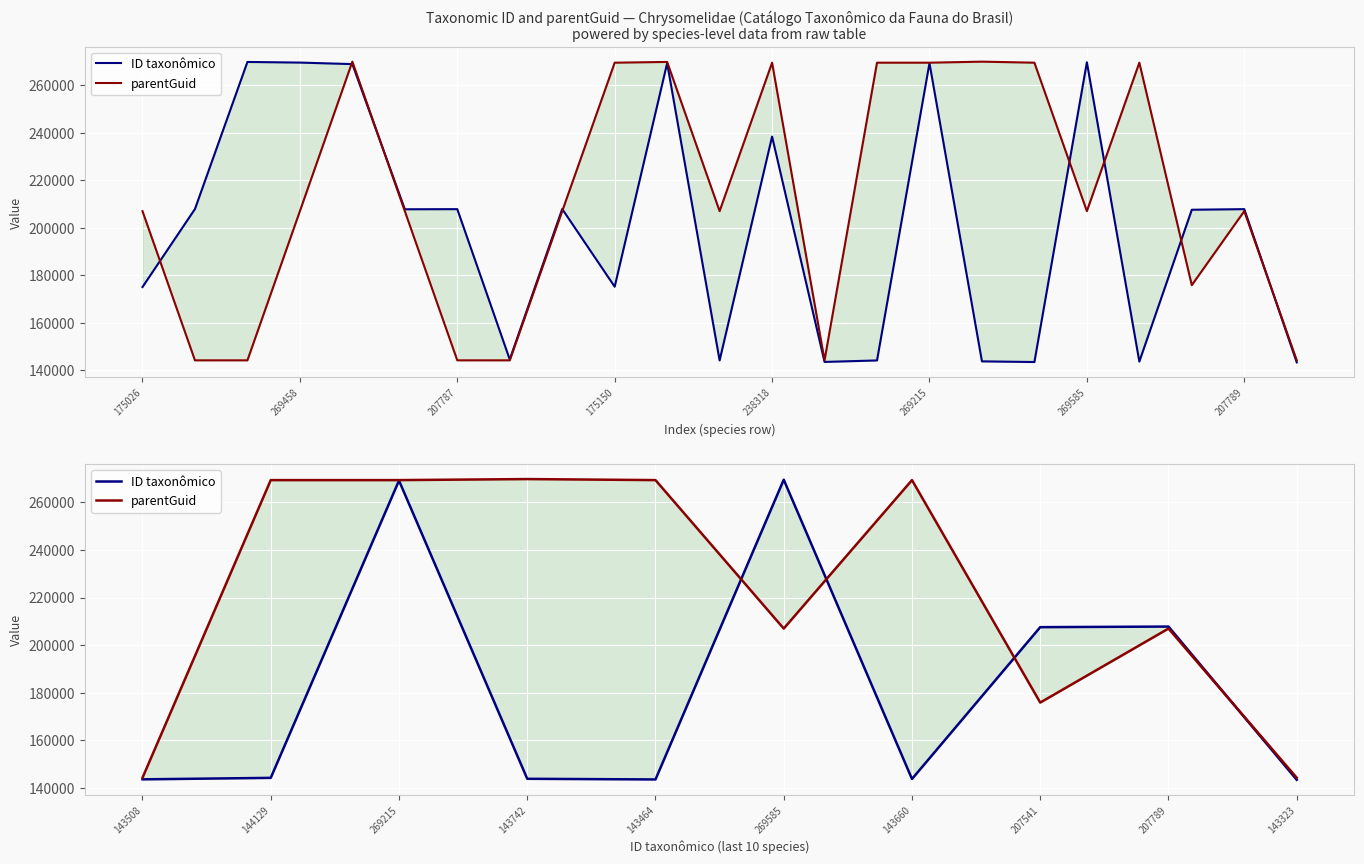

Is this an area chart (filled region under the line)?

No